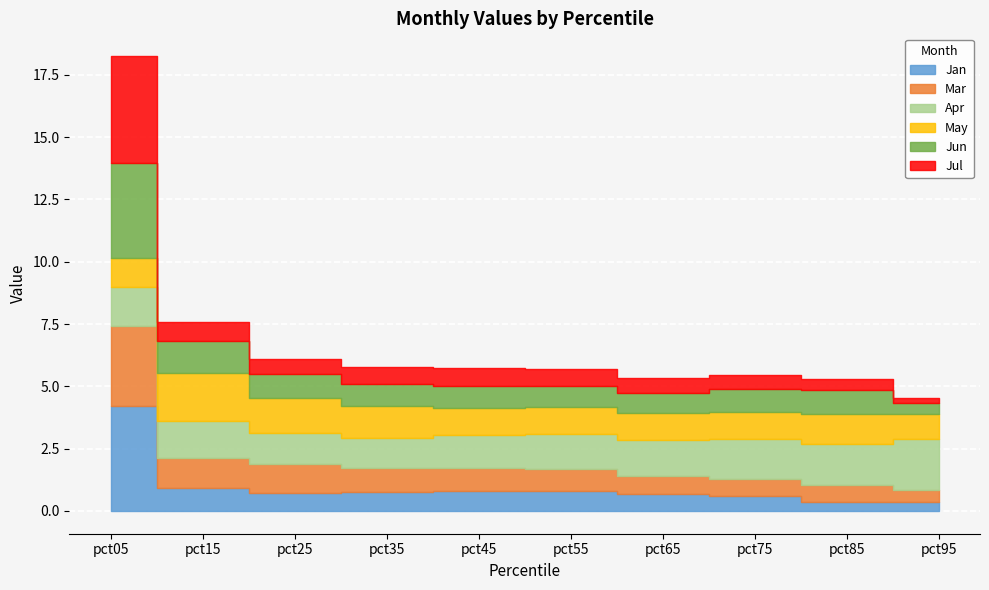

What is the sum of the Apr values at pct95 and pct65?

3.5